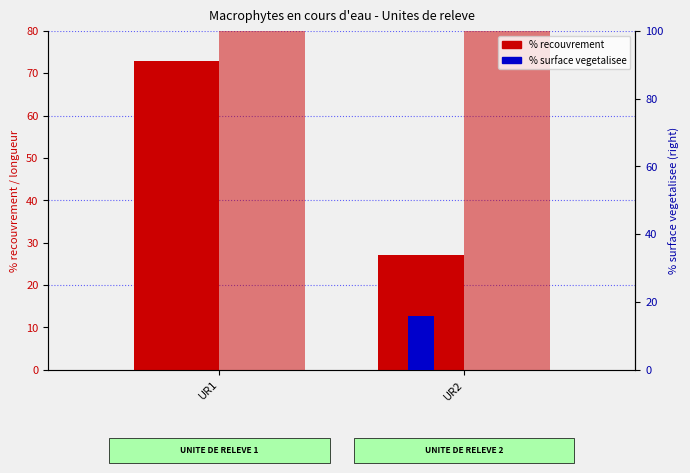

Rank the series at UR1 from lowest to highest value.

% surface vegetalisee, % recouvrement, longueur (m)